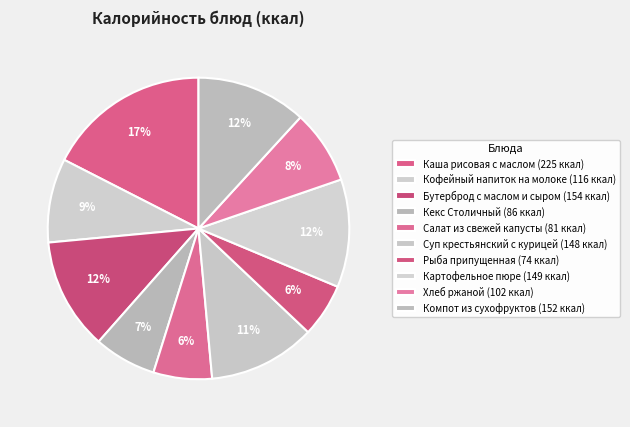

To the nearest percent, what is the average slice percentage?

10%